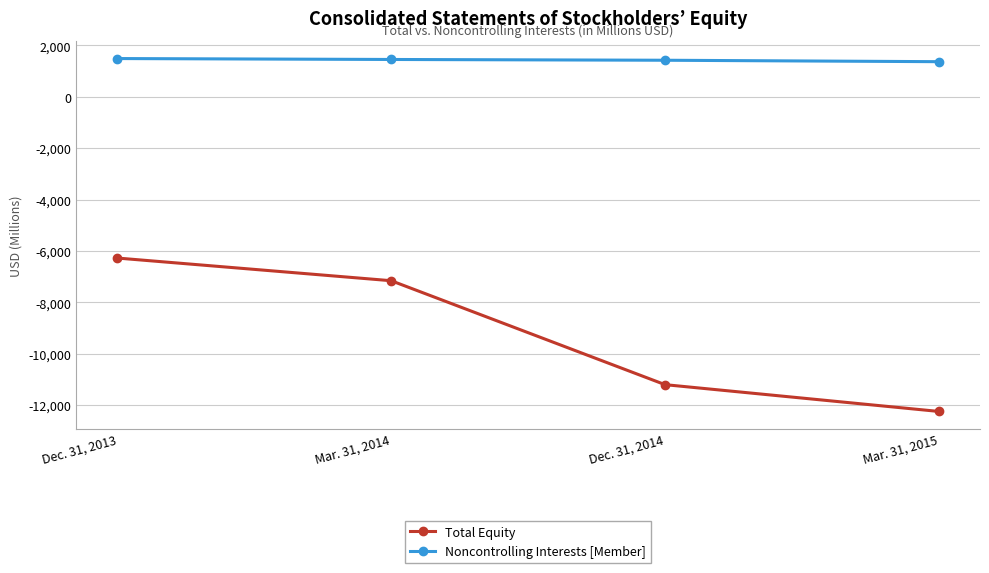

What is the label of the 2nd point from the left?

Mar. 31, 2014